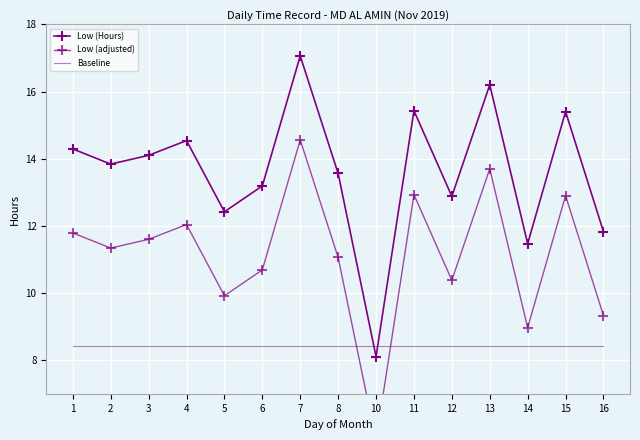

List the labels in order of Baseline value, smallest first.

1, 2, 3, 4, 5, 6, 7, 8, 10, 11, 12, 13, 14, 15, 16